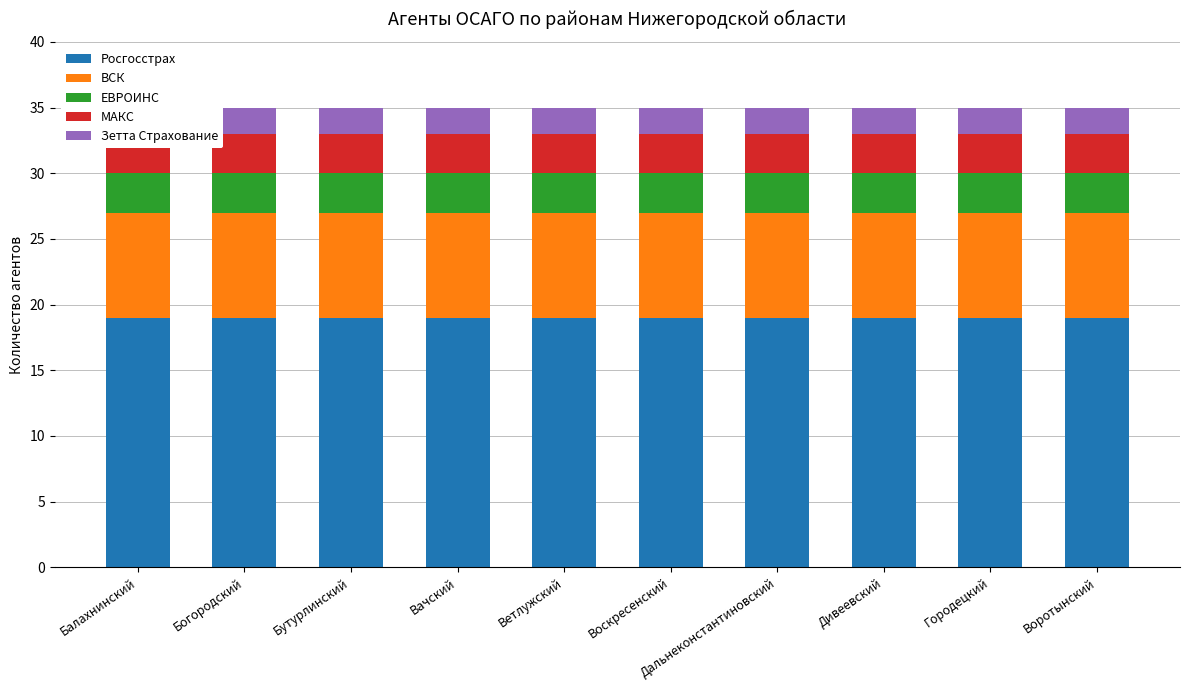

Which series has the largest total across all categories?

Росгосстрах